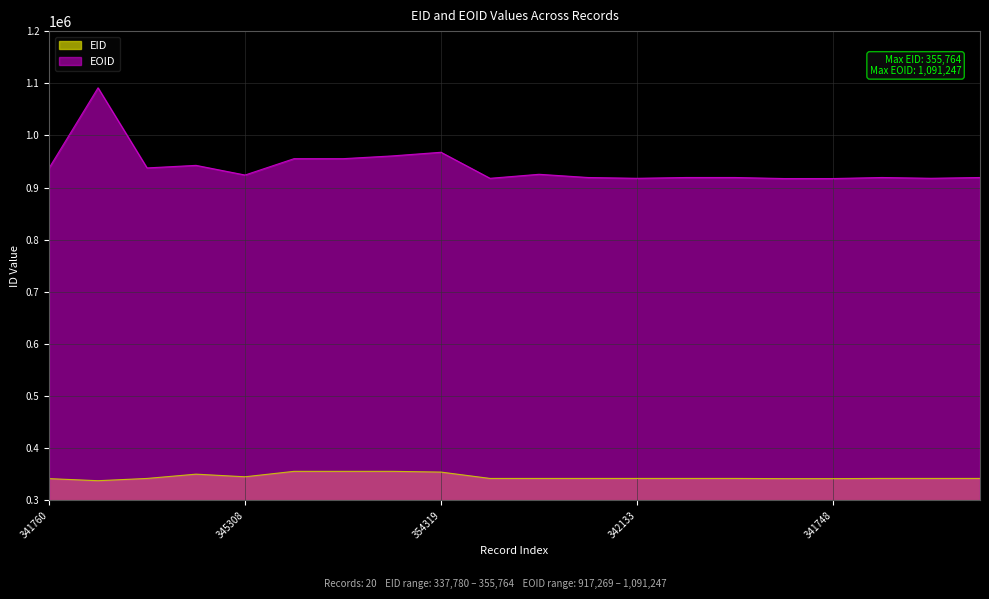

Read the EID value at 341760.

341760